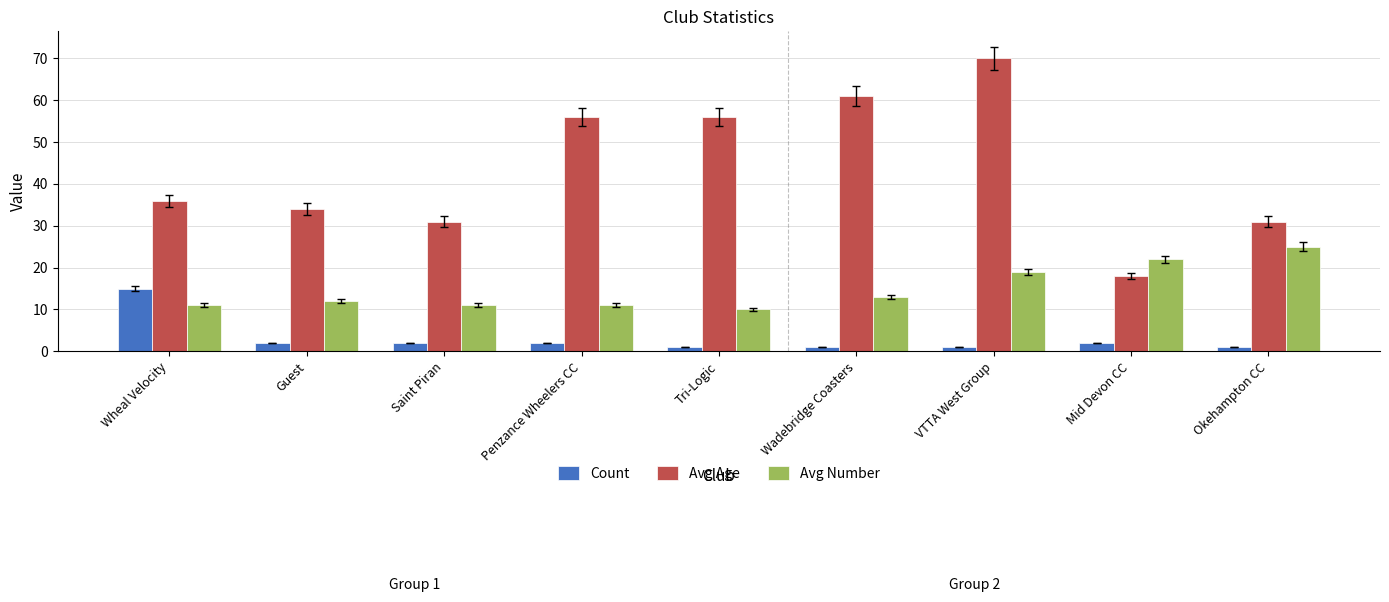

What is the sum of all Avg Age values?

393